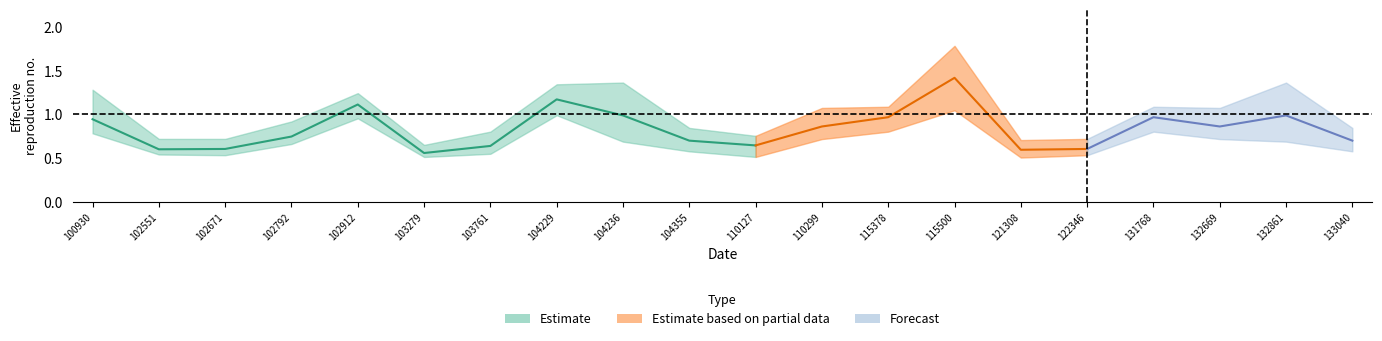

What is the sum of the rade9_bin_1q values at 102551 and 102792?

1.2